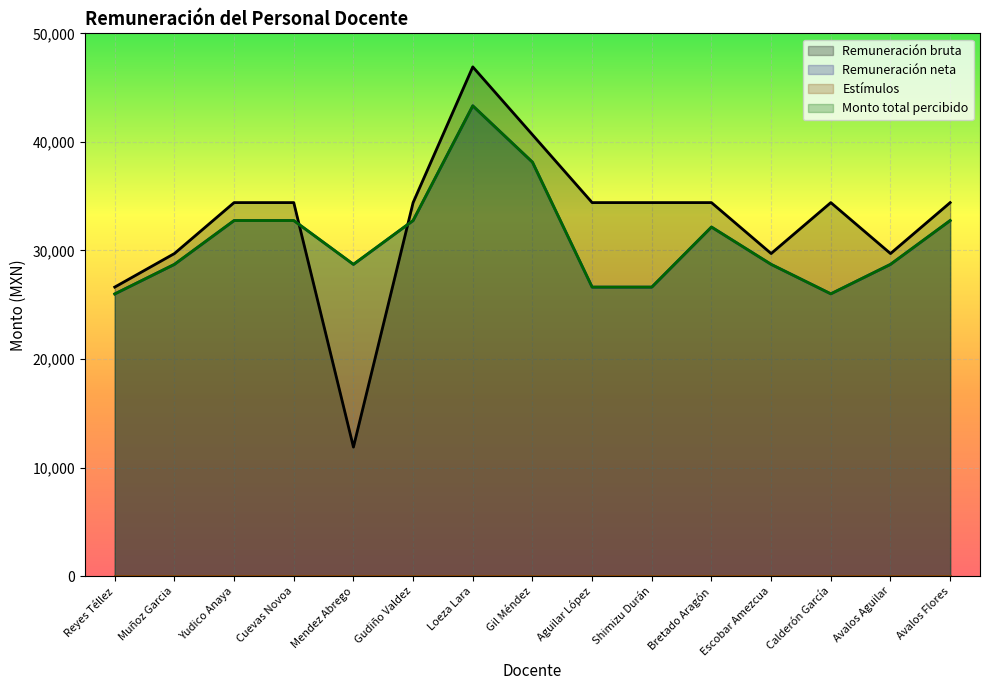

How many categories are shown in the chart?

15